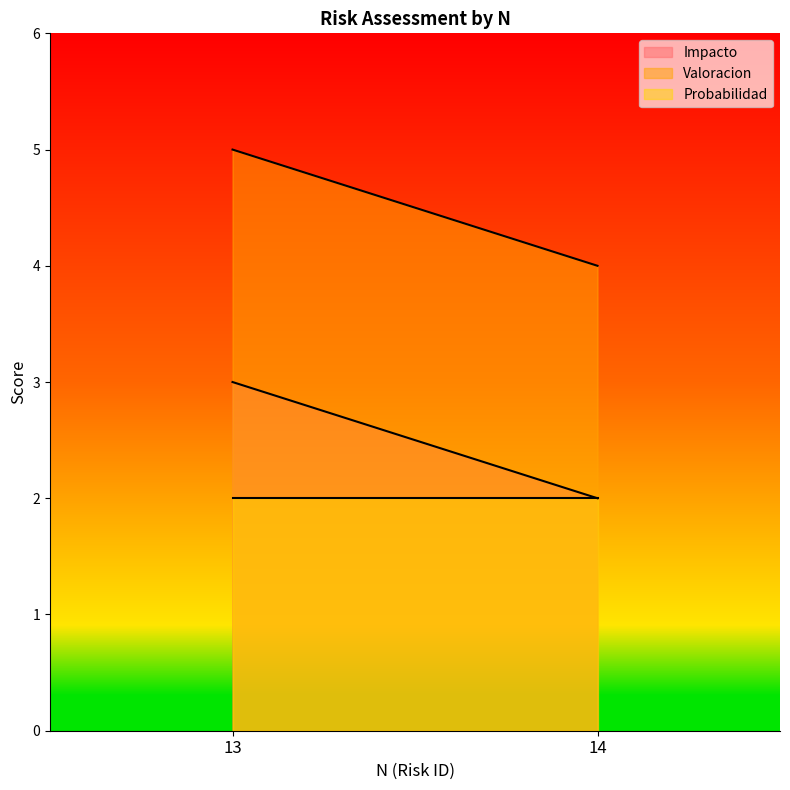

True or false: Valoracion has a value of 7 at 13.

False